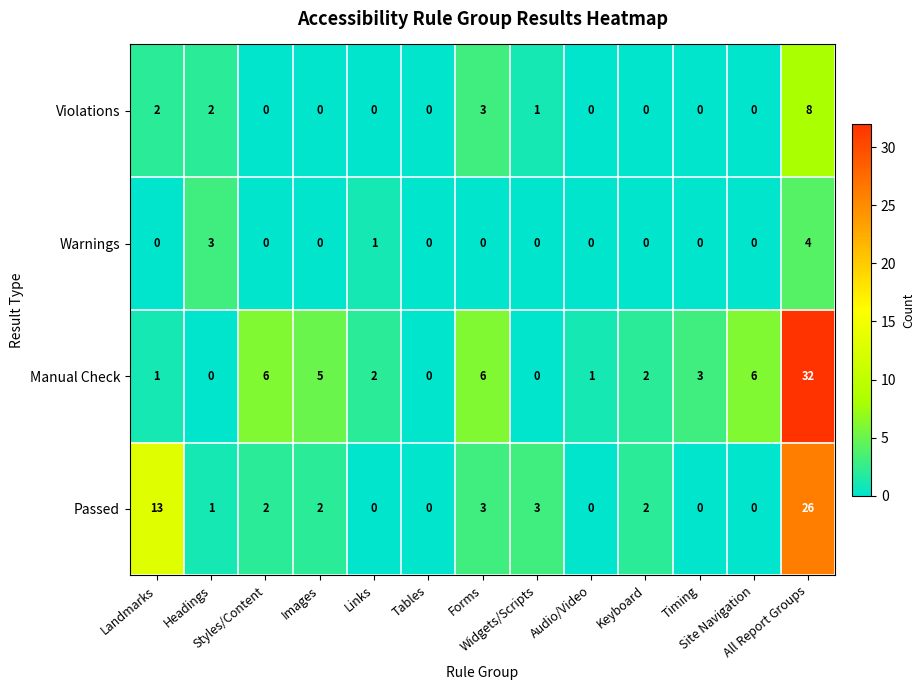

How many Warnings values are between 0 and 1?

11